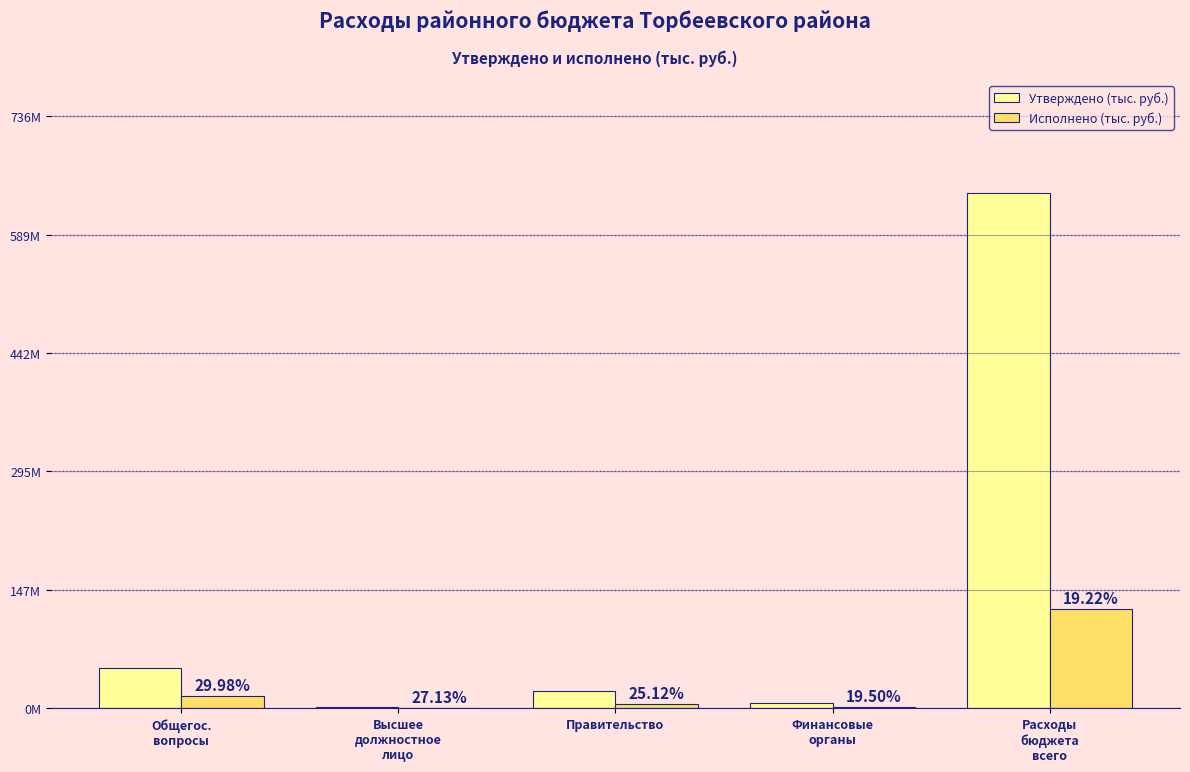

At which category is the sum across all series the highest?

Расходы
бюджета
всего